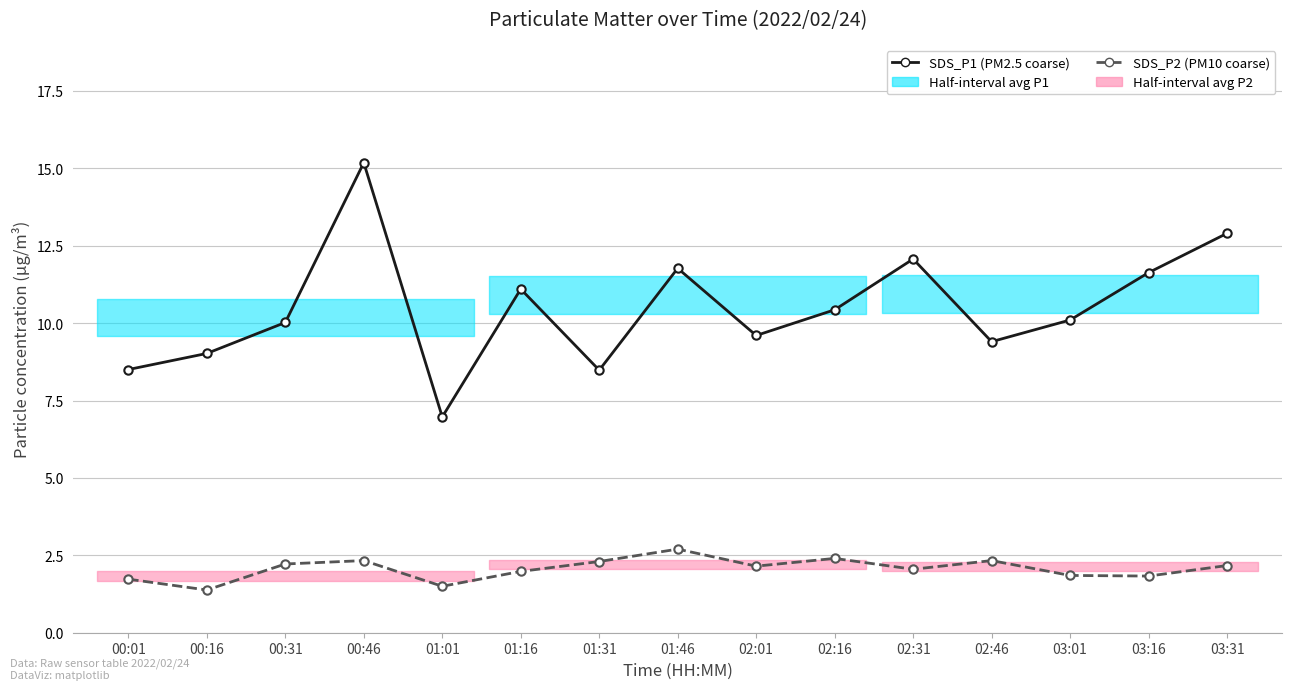

Reading left to right, transcribe all the data shown in this chart.

SDS_P1 (PM2.5 coarse): 00:01=8.5	00:16=9.0	00:31=10.0	00:46=15.2	01:01=7.0	01:16=11.1	01:31=8.5	01:46=11.8	02:01=9.6	02:16=10.4	02:31=12.1	02:46=9.4	03:01=10.1	03:16=11.6	03:31=12.9
SDS_P2 (PM10 coarse): 00:01=1.7	00:16=1.4	00:31=2.2	00:46=2.3	01:01=1.5	01:16=2.0	01:31=2.3	01:46=2.7	02:01=2.1	02:16=2.4	02:31=2.0	02:46=2.3	03:01=1.9	03:16=1.8	03:31=2.2